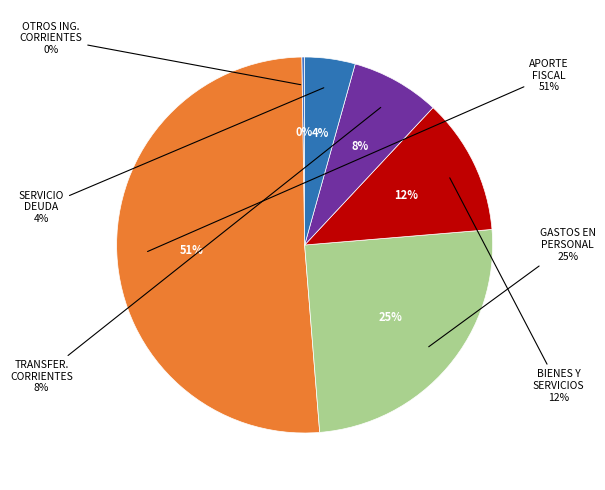

To the nearest percent, what is the difference between the largest and smallest slice percentages?

51%